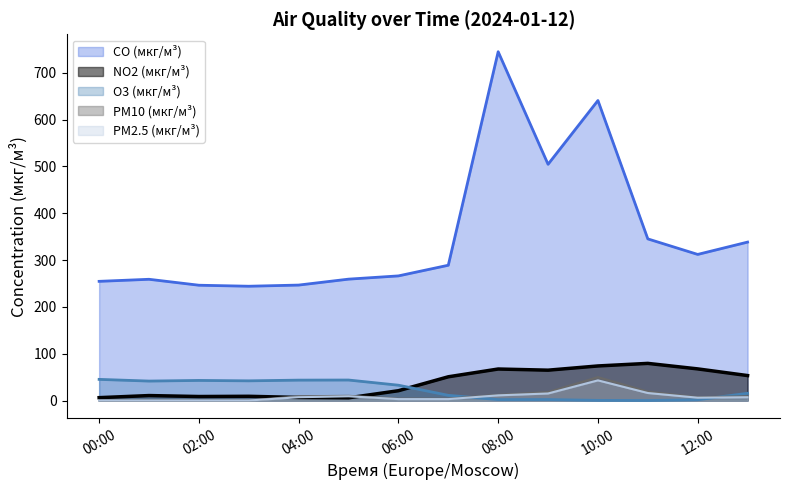

What value does the NO2 (мкг/м³) series have at 2024-01-12 13:00?

53.3